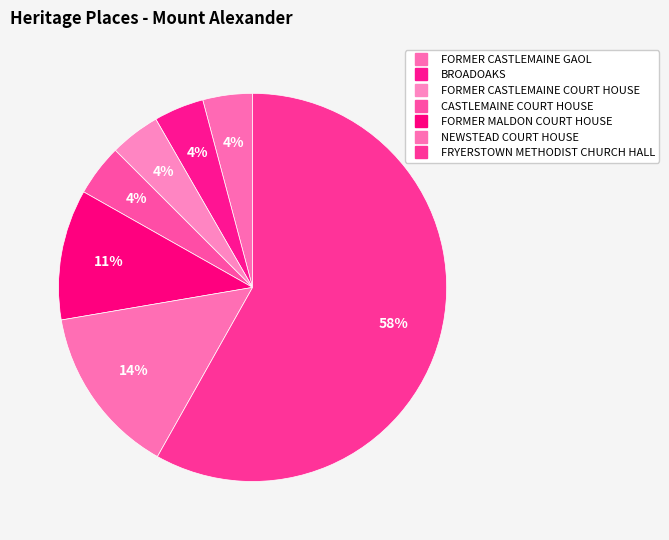

How many segments does this pie chart have?

7